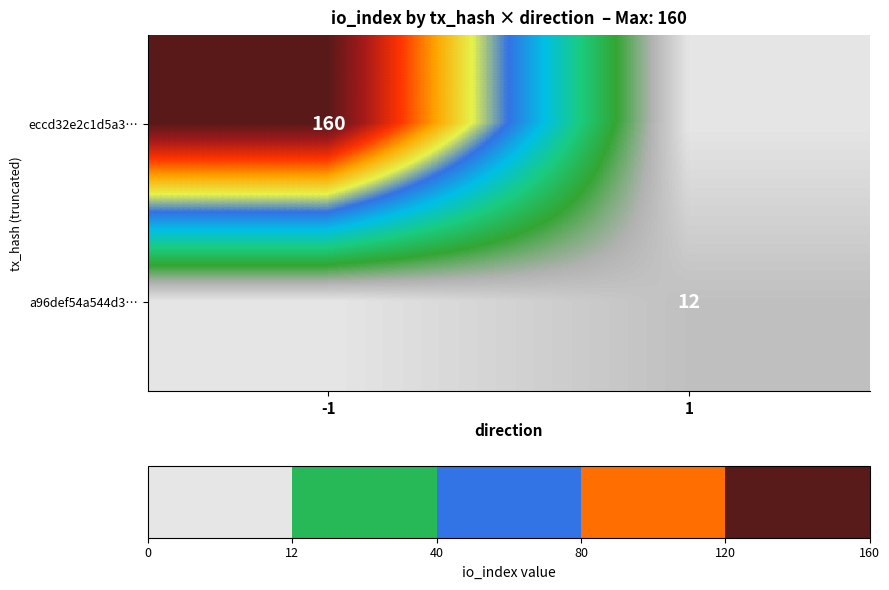

Is it true that eccd32e2c1d5a3… equals 160 at -1?

True